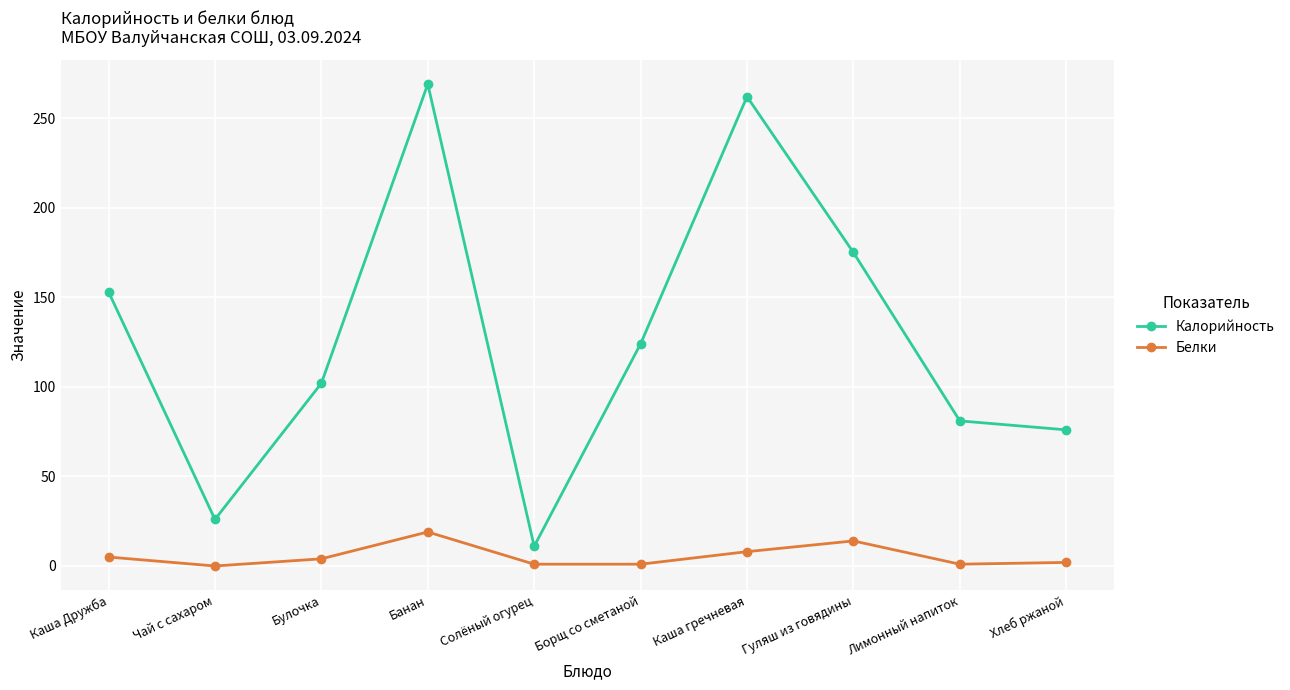

Count the number of data series in this chart.

2